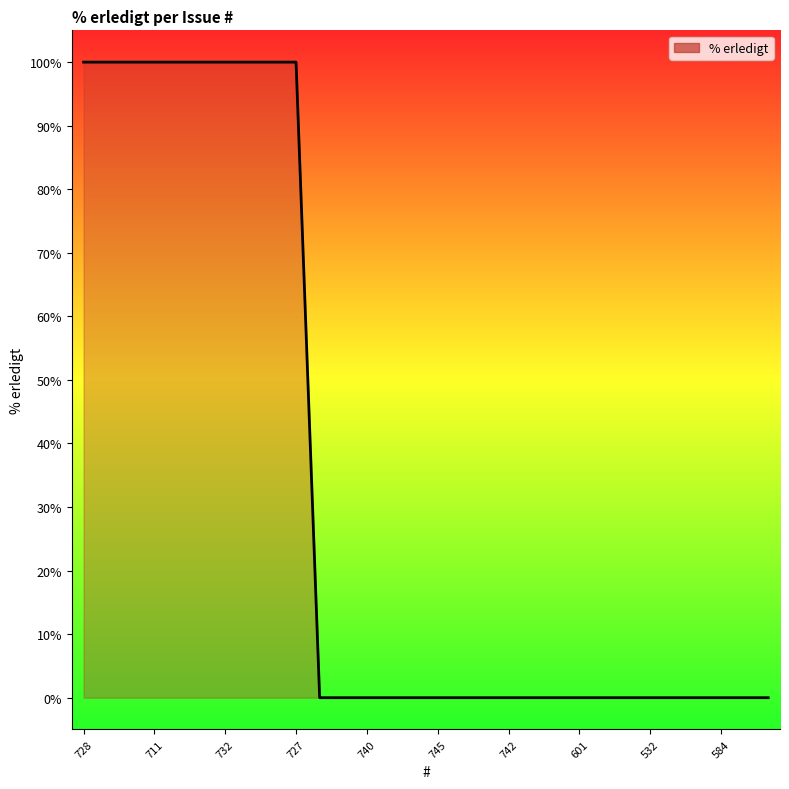

What is the difference between the maximum and minimum values?

100